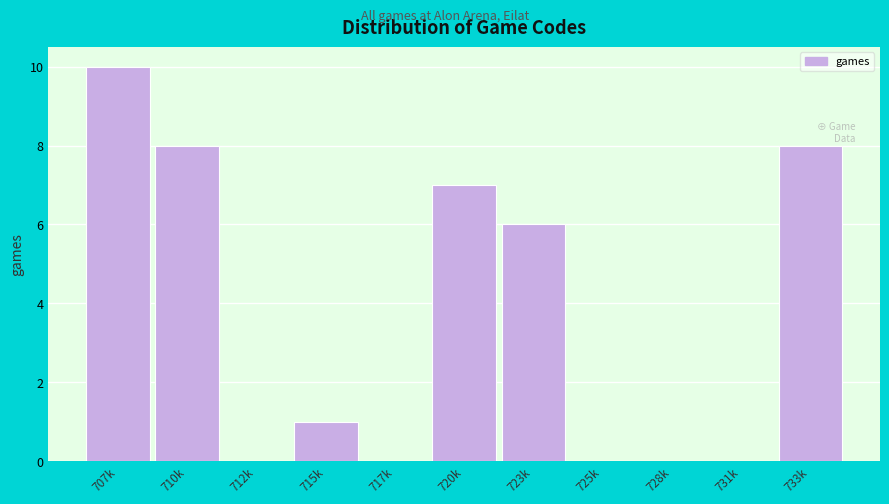

Reading left to right, what are all the values shown in this chart?

707k=10	710k=8	712k=0	715k=1	717k=0	720k=7	723k=6	725k=0	728k=0	731k=0	733k=8